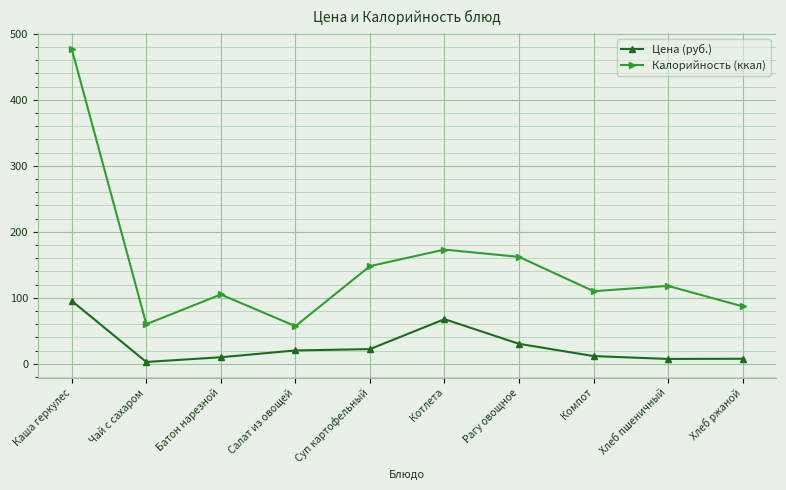

The value of Калорийность (ккал) at Каша геркулес is 206.8. True or false?

False